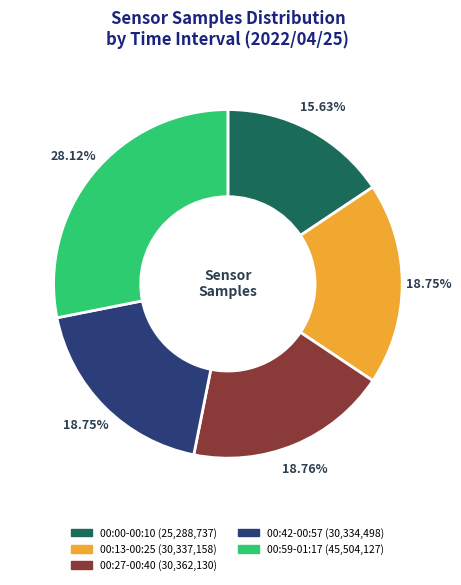

Is there a majority slice in this chart?

No